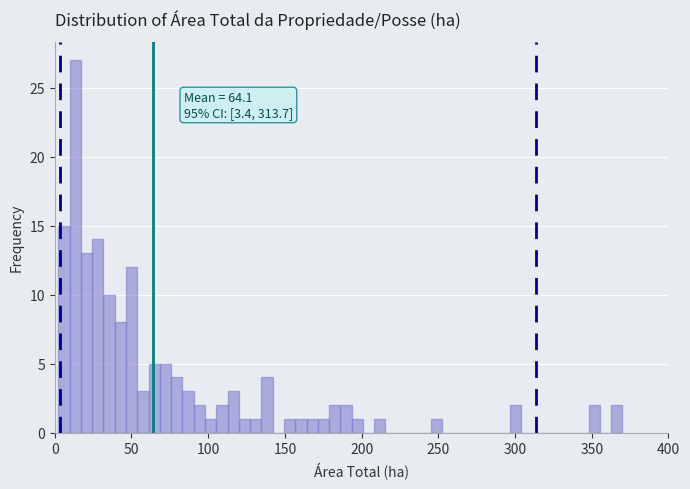

Read against the x-axis, roughly where is the centre of the tallest bar?

15